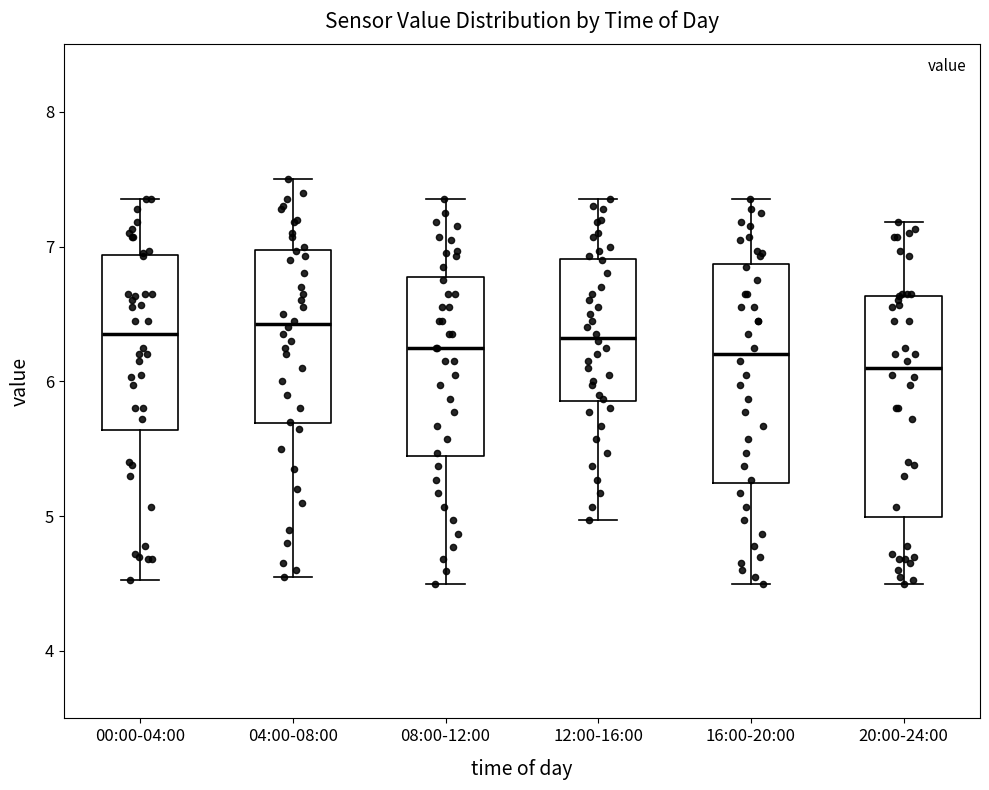

Which box has the lowest median line?

20:00-24:00